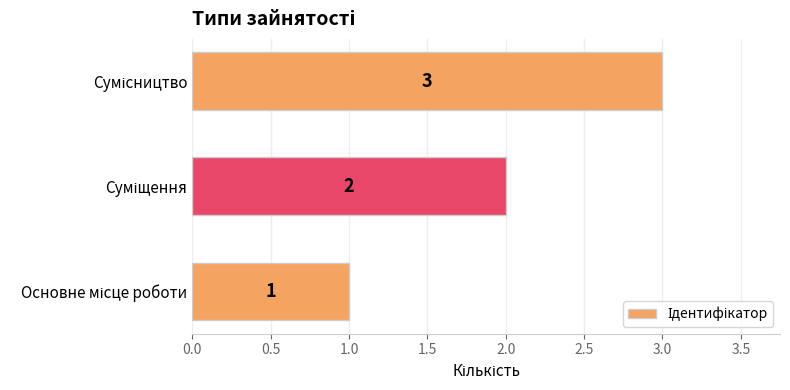

What is the sum of all values?

6